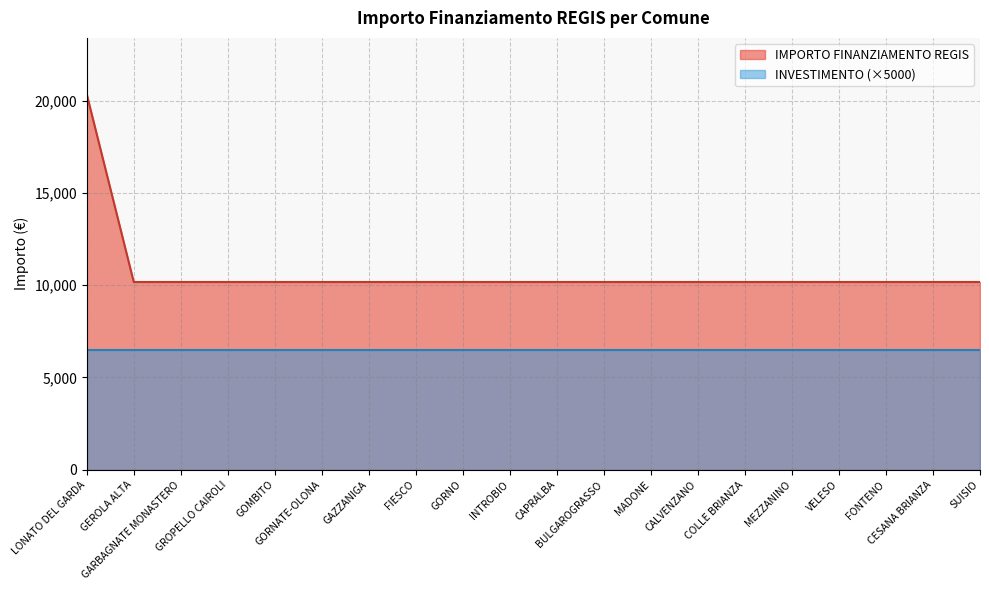

At which category does the chart reach its peak across all series?

LONATO DEL GARDA